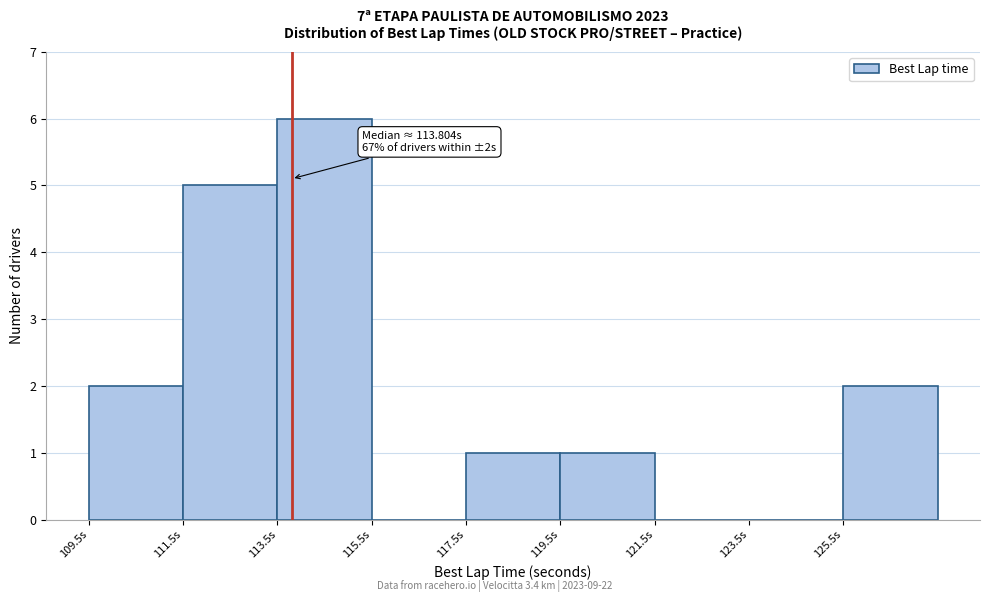

Which range on the x-axis has the tallest bar?

113.5 to 115.5